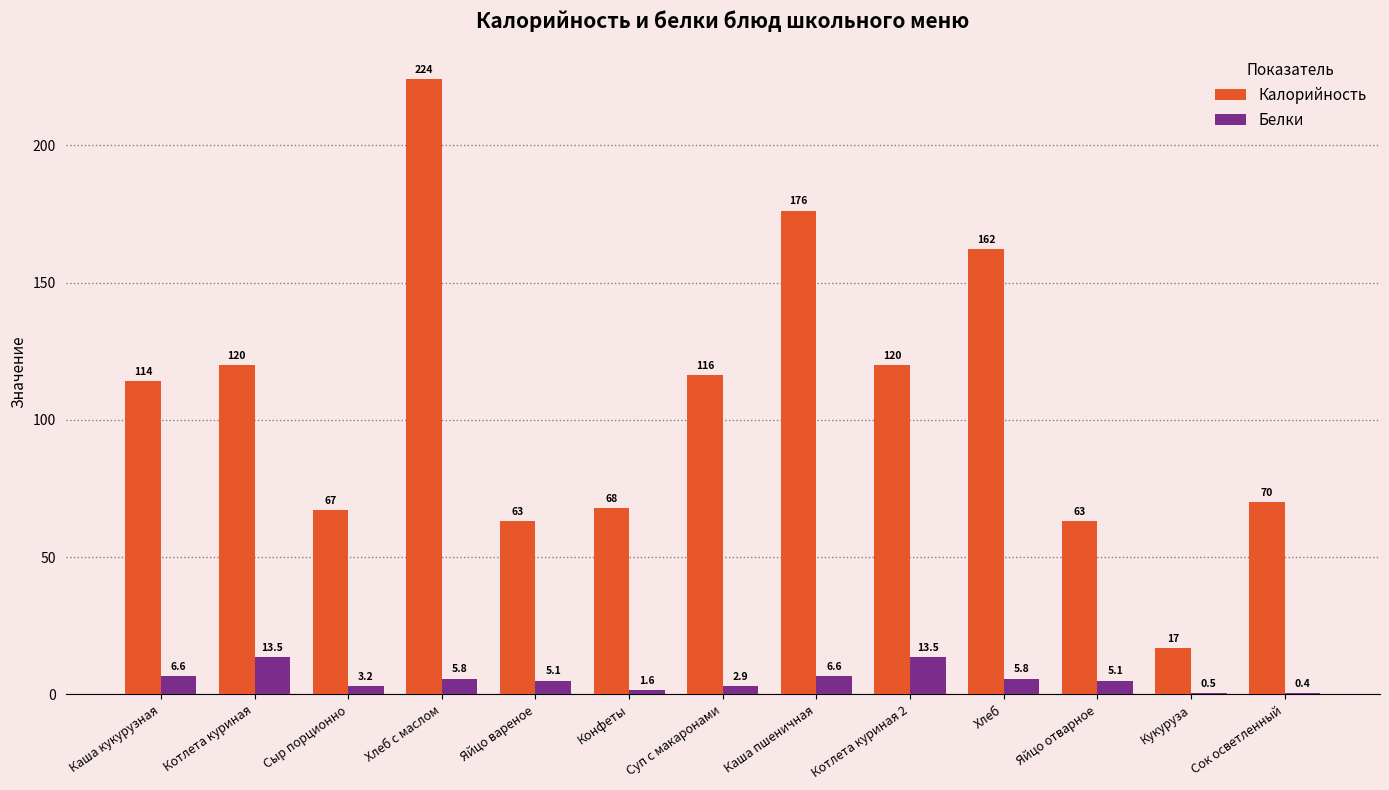

What is the sum of the Белки values at Яйцо отварное and Суп с макаронами?

8.0